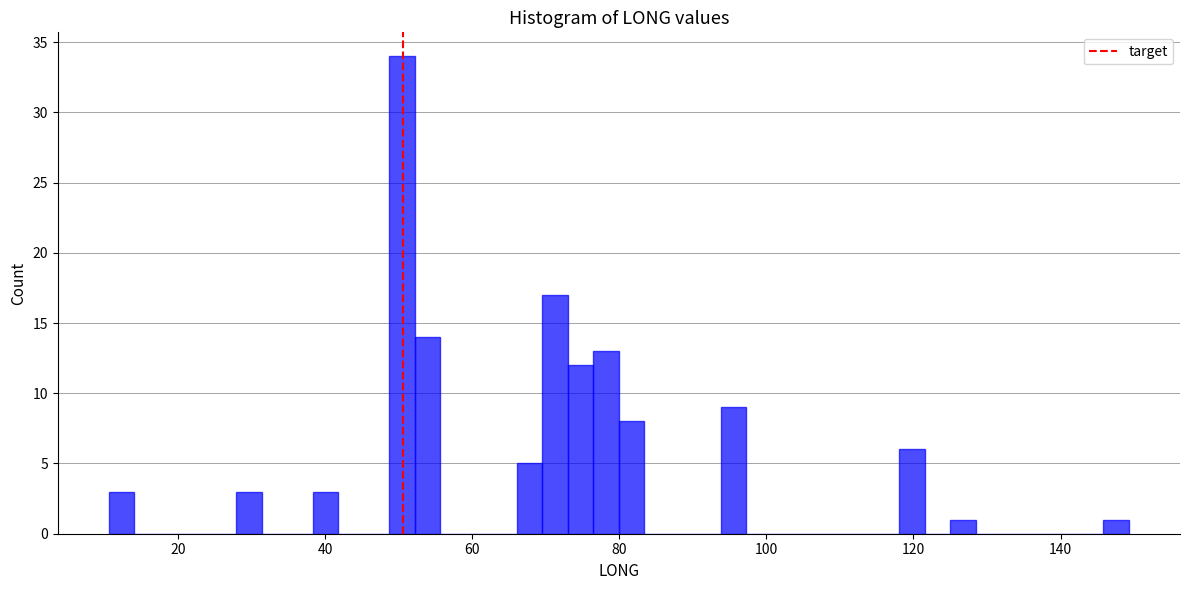

Read against the x-axis, roughly where is the centre of the tallest bar?

50